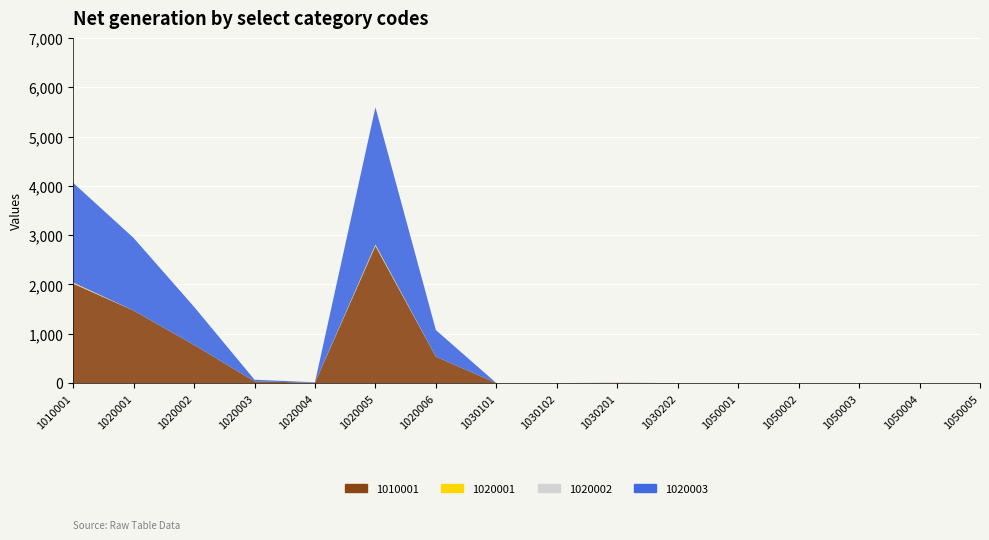

Reading left to right, what are all the values shown in this chart?

1010001: 2018	1471	774	34	8	2781	536	0	0	5	0	0	0	0	0	0
1020001: 13	0	0	0	0	16	0	0	0	0	0	0	0	0	0	0
1020002: 9	0	0	0	0	12	0	0	0	7	0	0	0	0	0	0
1020003: 2022	1473	773	34	8	2785	539	0	0	0	0	0	0	0	0	0